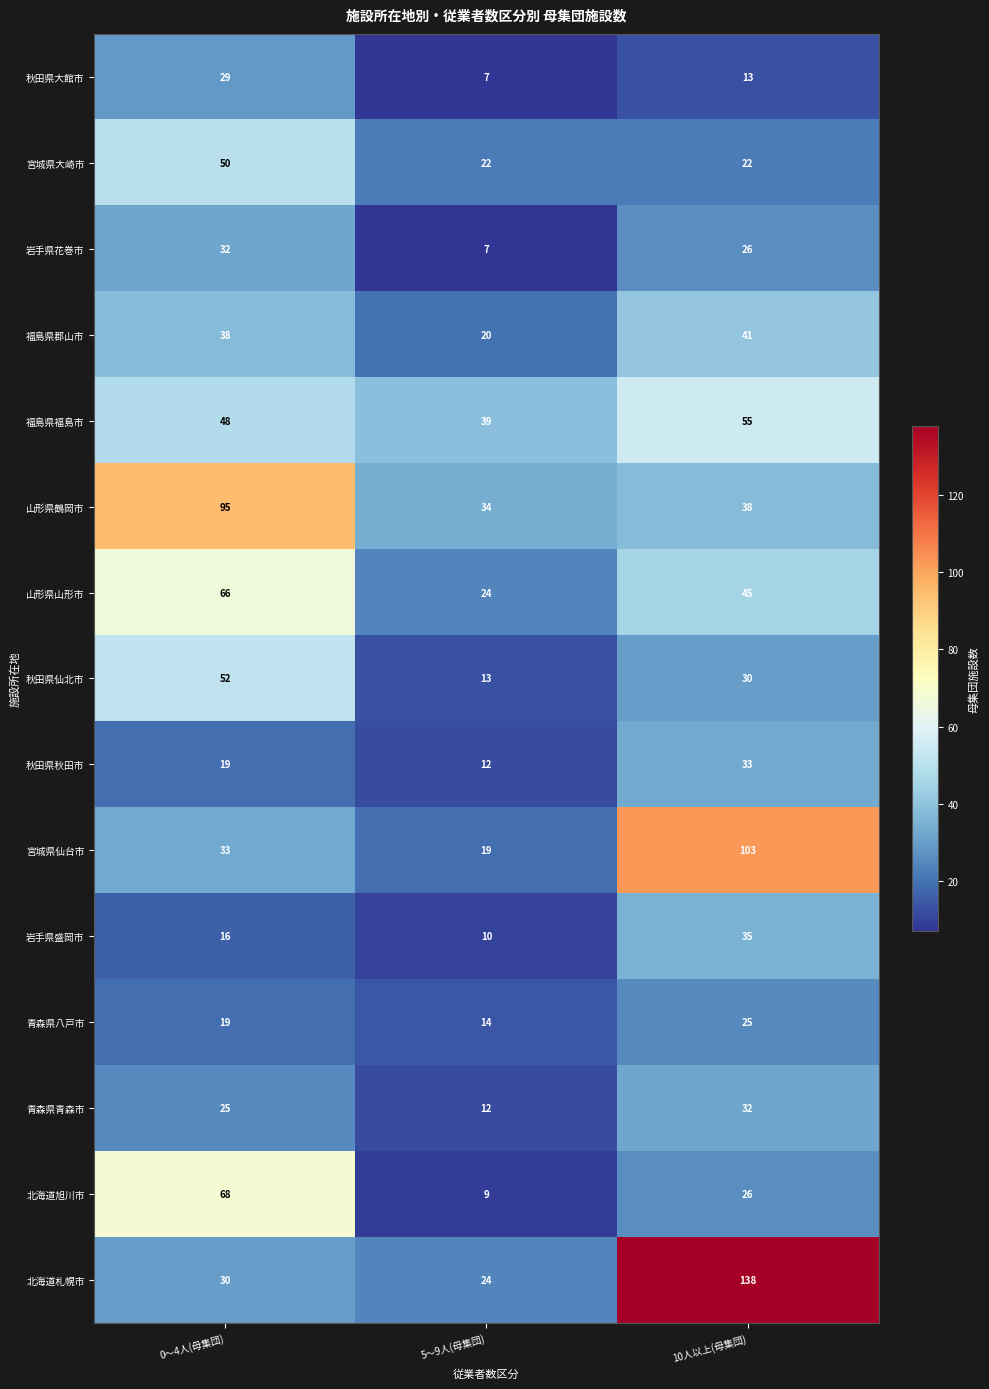

What is the smallest value displayed?

7